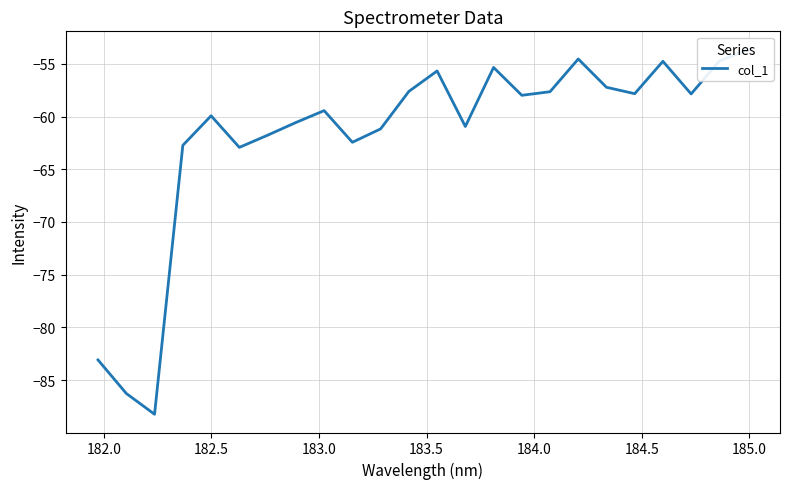

How many values exceed -57?

6